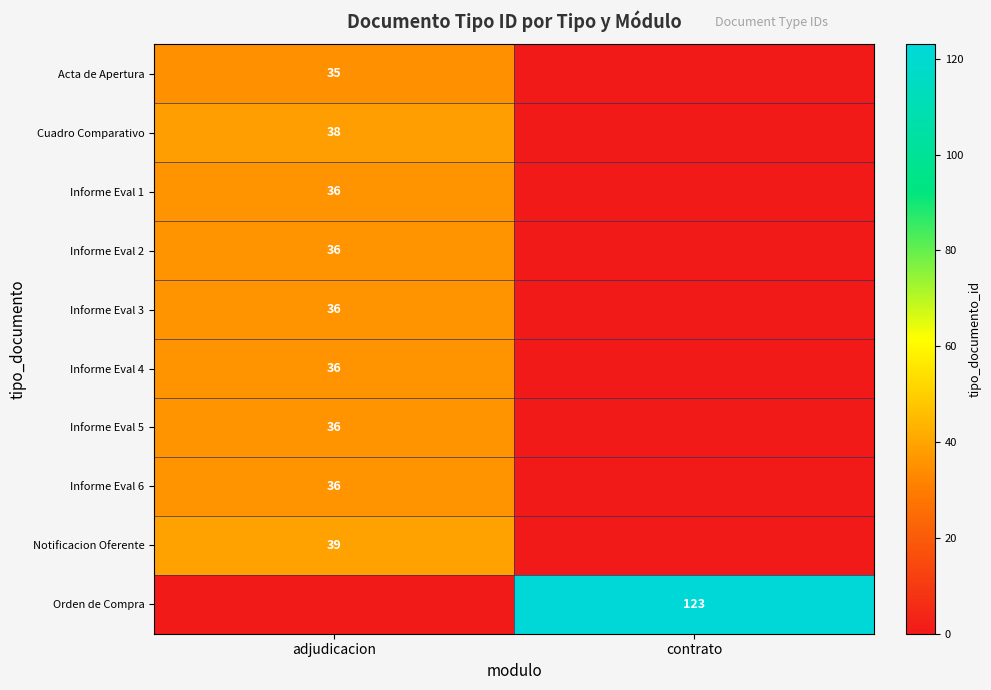

The Informe Eval 5 series shows 51 at adjudicacion. True or false?

False